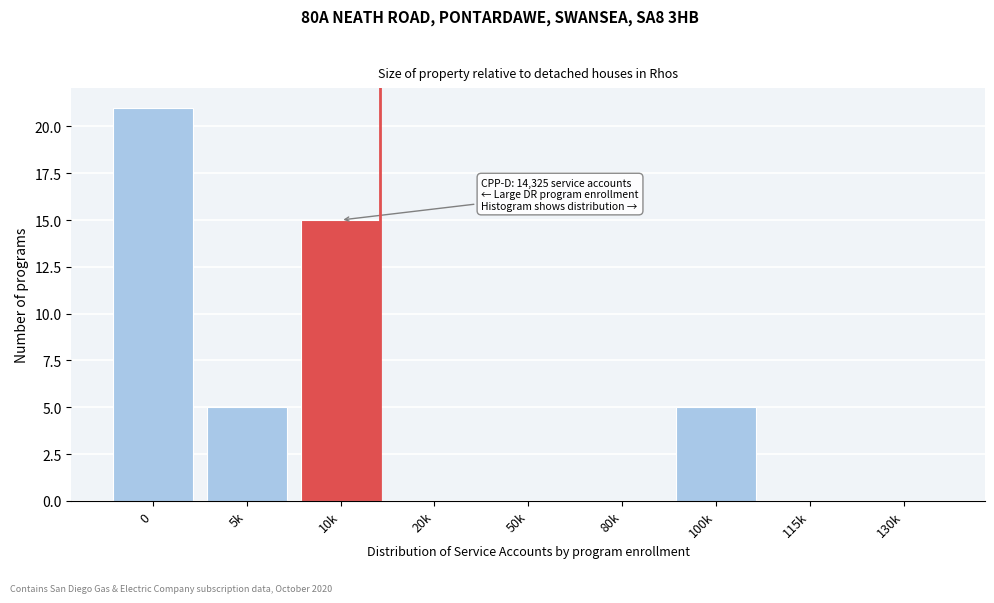

Reading left to right, extract all data points from this chart.

0=21	5k=5	10k=15	20k=0	50k=0	80k=0	100k=5	115k=0	130k=0